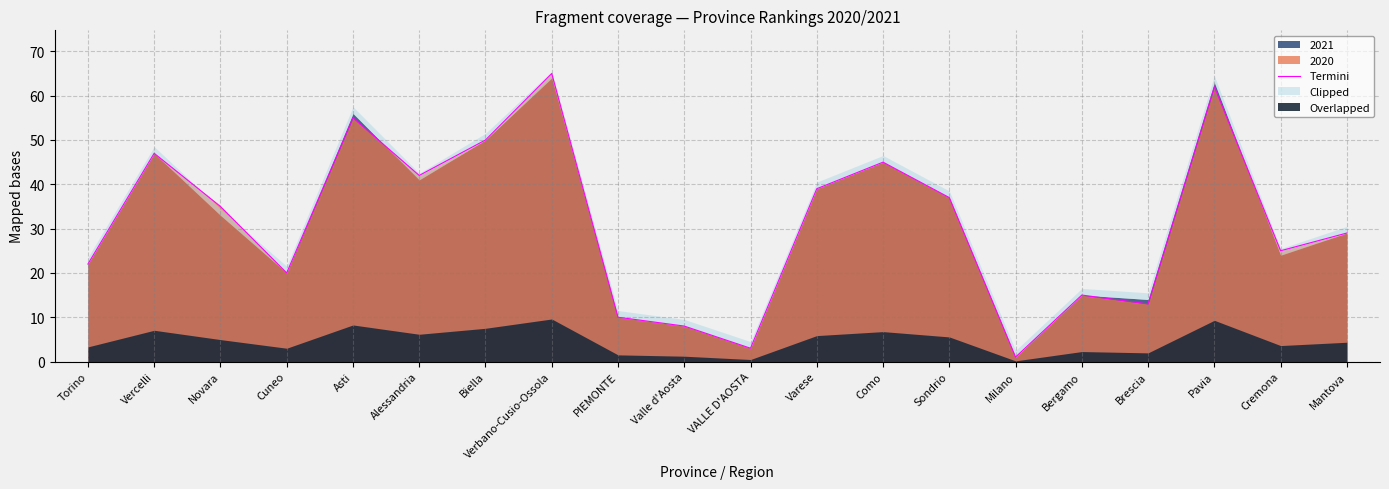

What position from the left is Pavia?

18